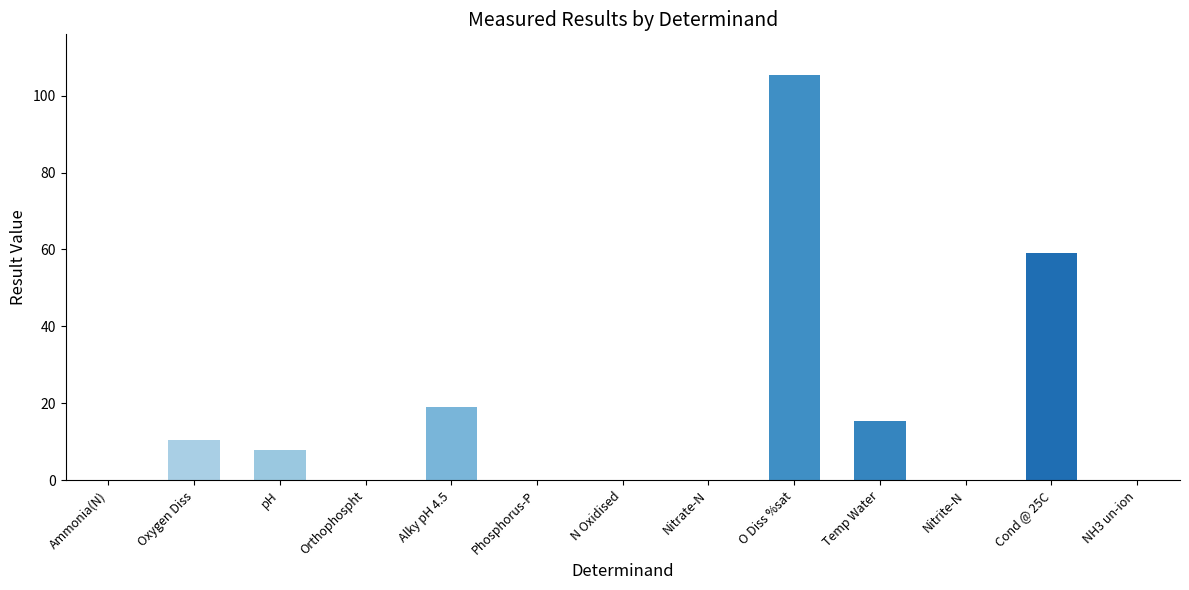

What is the greatest value displayed?

105.4